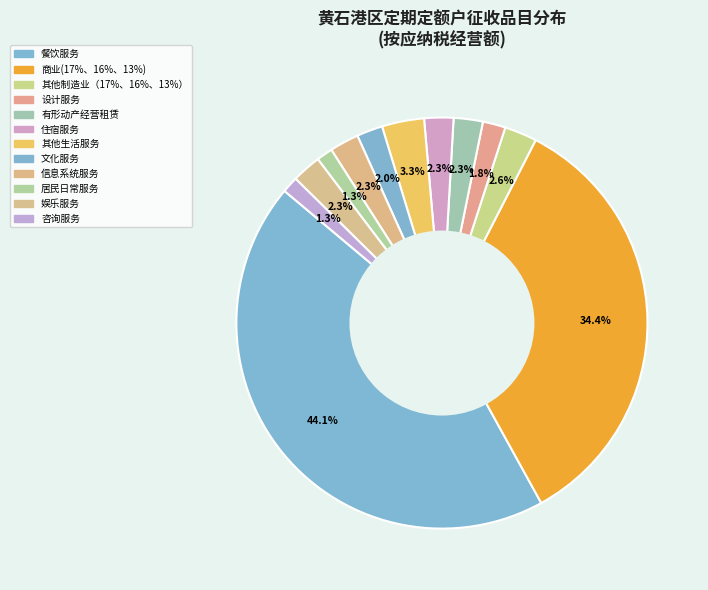

What is the largest slice in the pie chart?

餐饮服务